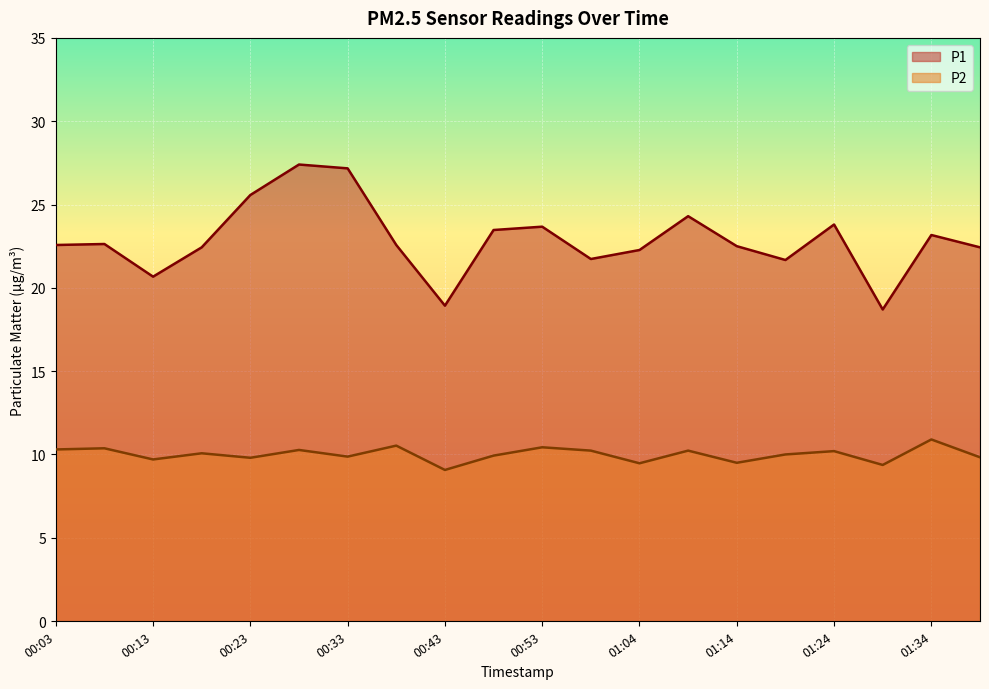

Is it true that P1 equals 22.6 at 00:08?

True